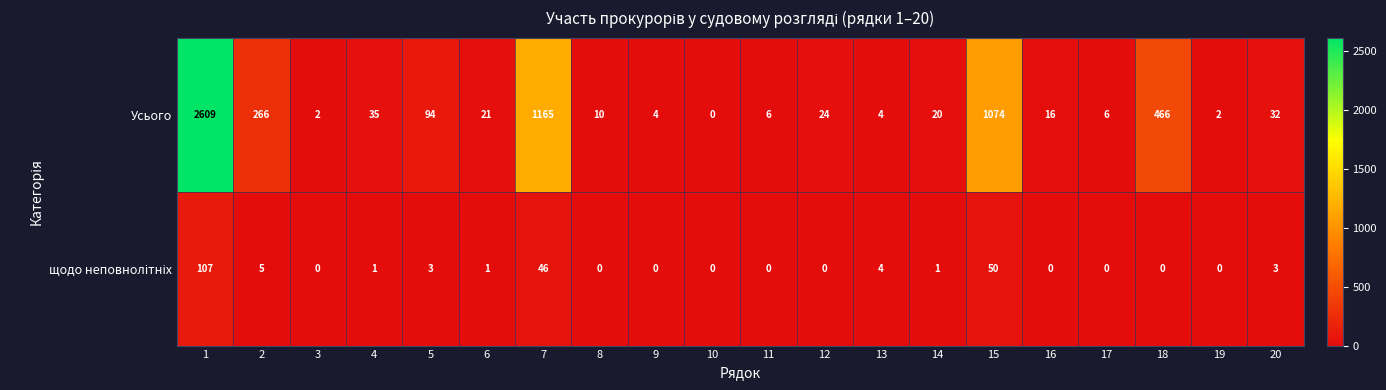

Count the number of categories in the chart.

20